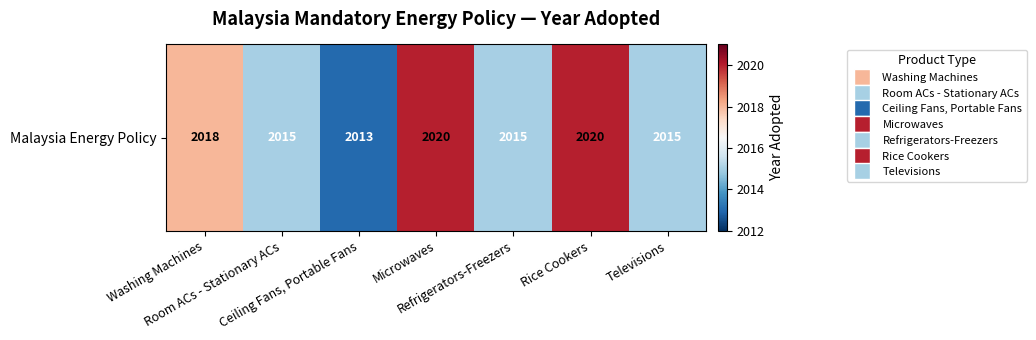

Between Rice Cookers and Room ACs - Stationary ACs, which is larger?

Rice Cookers